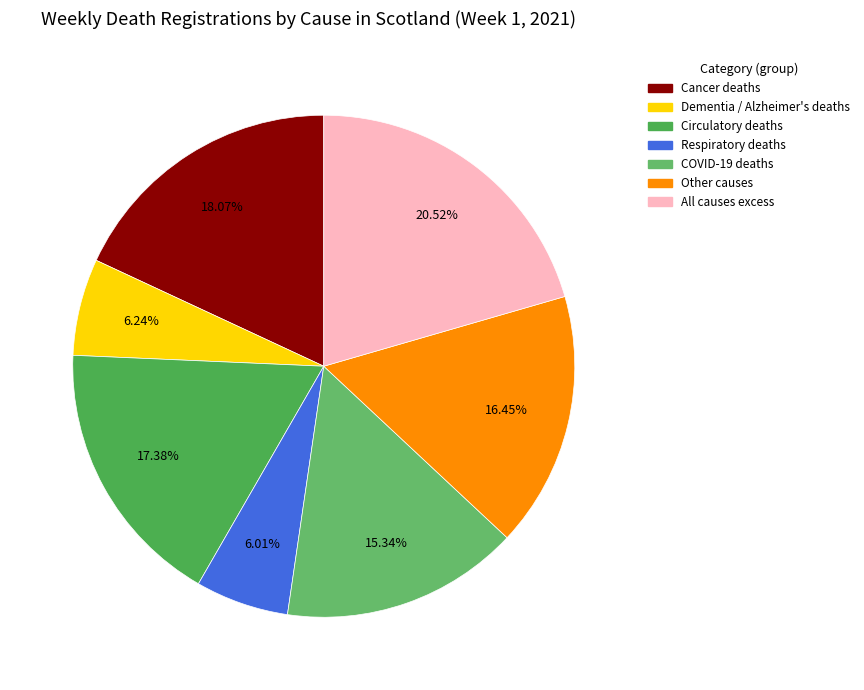

To the nearest percent, what is the average slice percentage?

14%